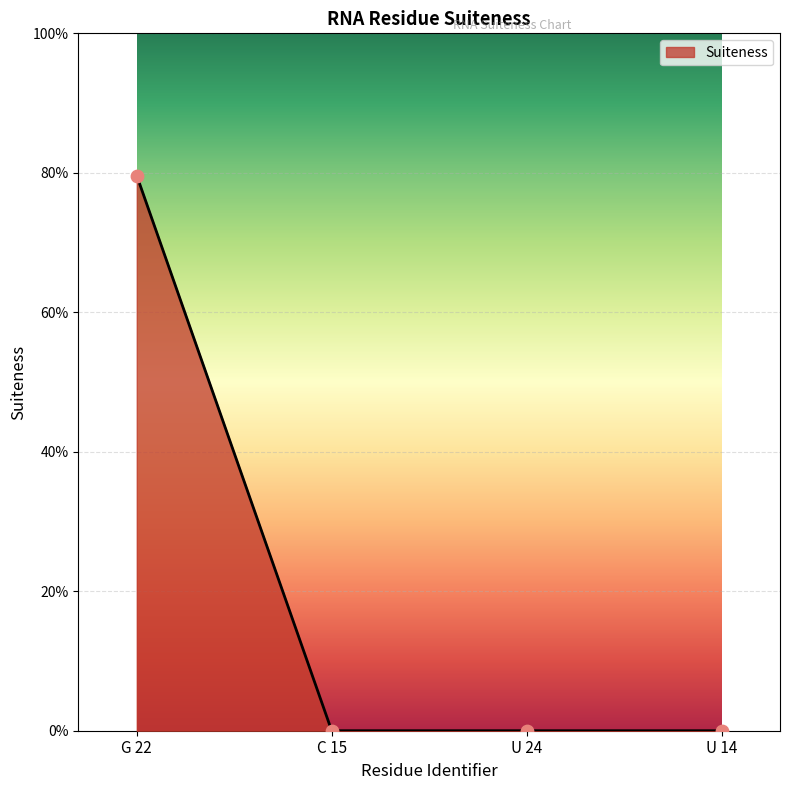

Is this an area chart (filled region under the line)?

Yes